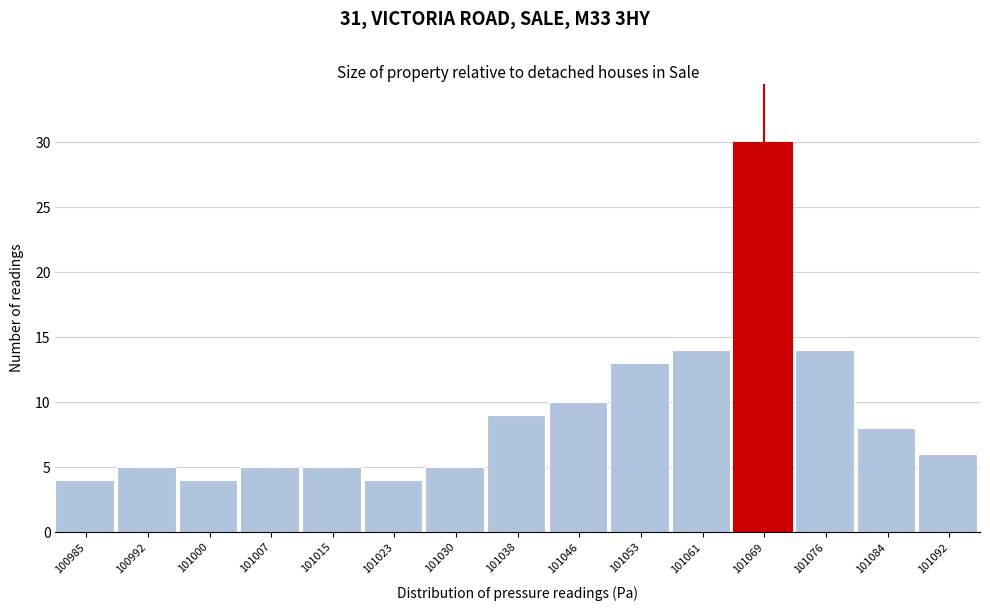

Reading left to right, extract all data points from this chart.

100985=4	100992=5	101000=4	101007=5	101015=5	101023=4	101030=5	101038=9	101046=10	101053=13	101061=14	101069=30	101076=14	101084=8	101092=6